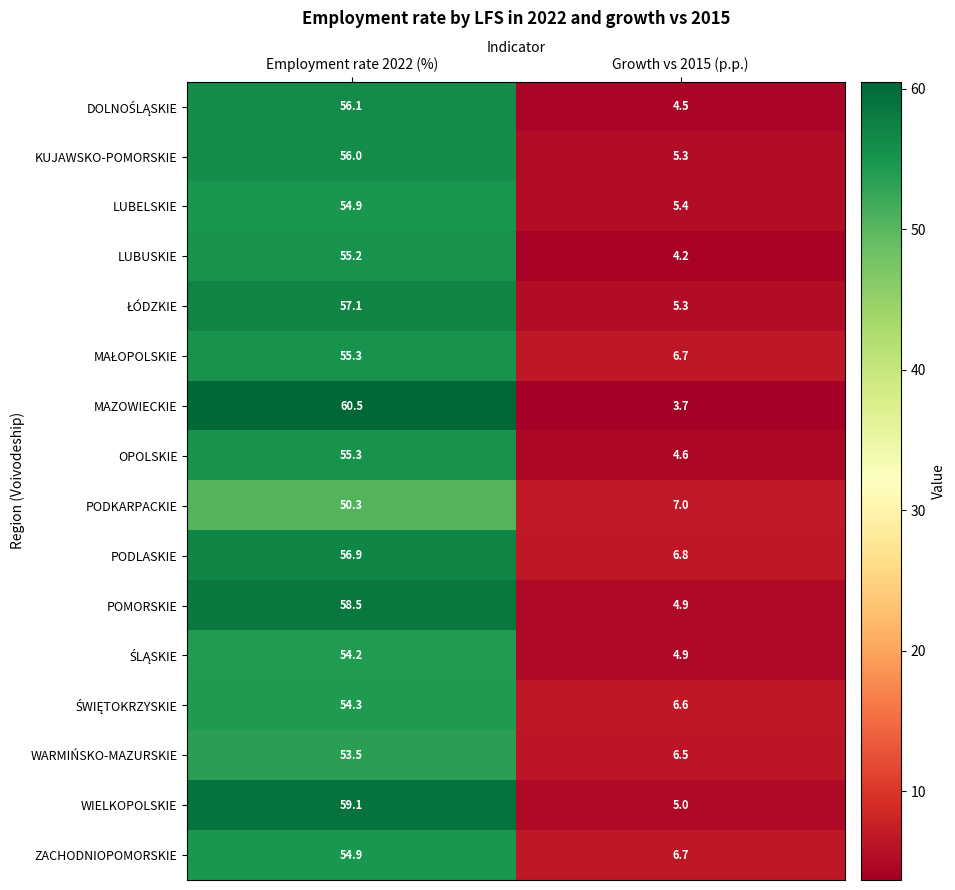

What is the greatest value displayed?

60.5